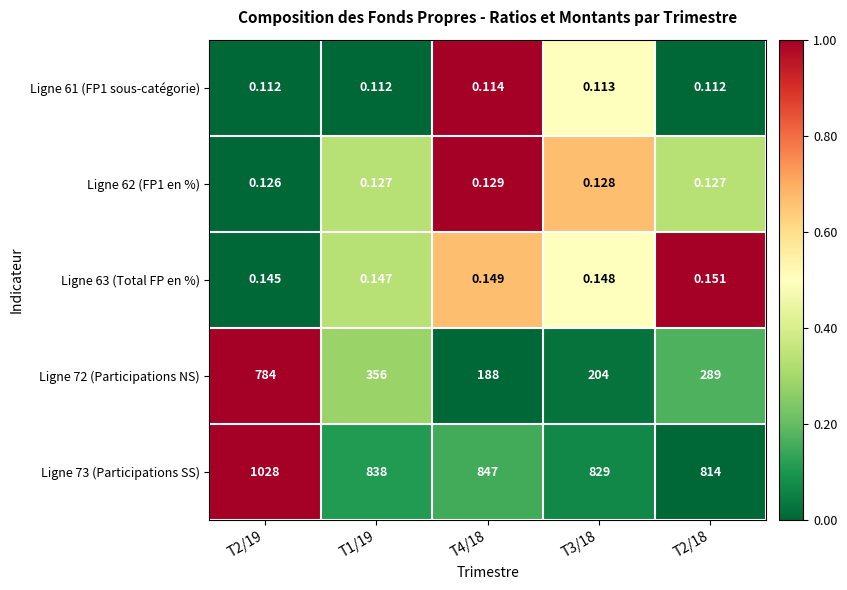

Is the value of Ligne 73 (Participations SS) at T4/18 greater than the value of Ligne 62 (FP1 en %) at T2/19?

Yes